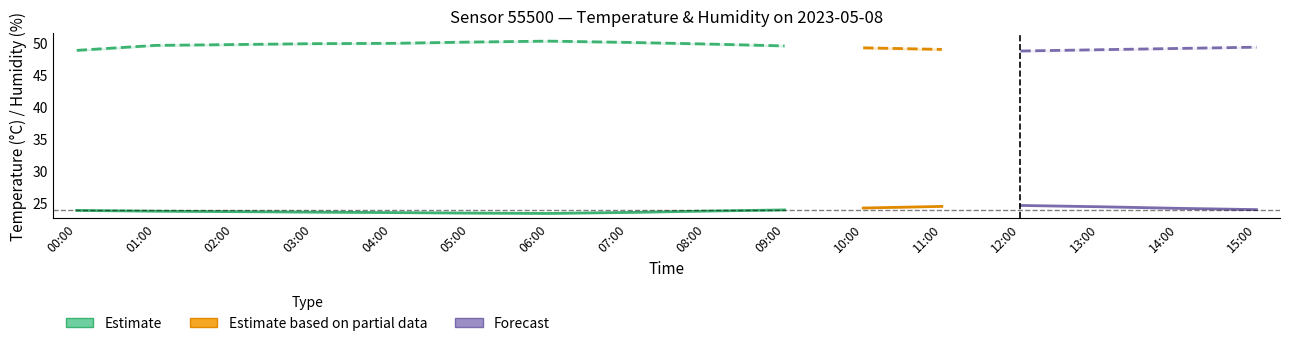

At which category does temperature reach its first local peak?

12:00